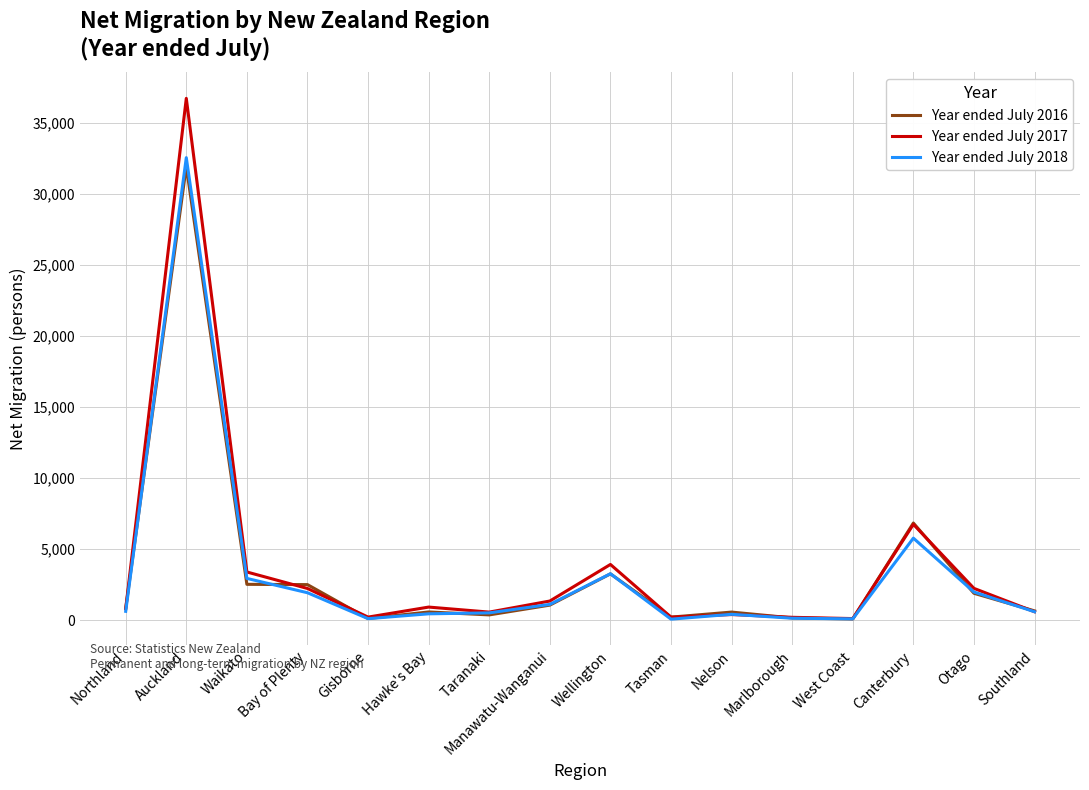

What is the approximate value of Year ended July 2016 at Otago, to the nearest 10?

1880